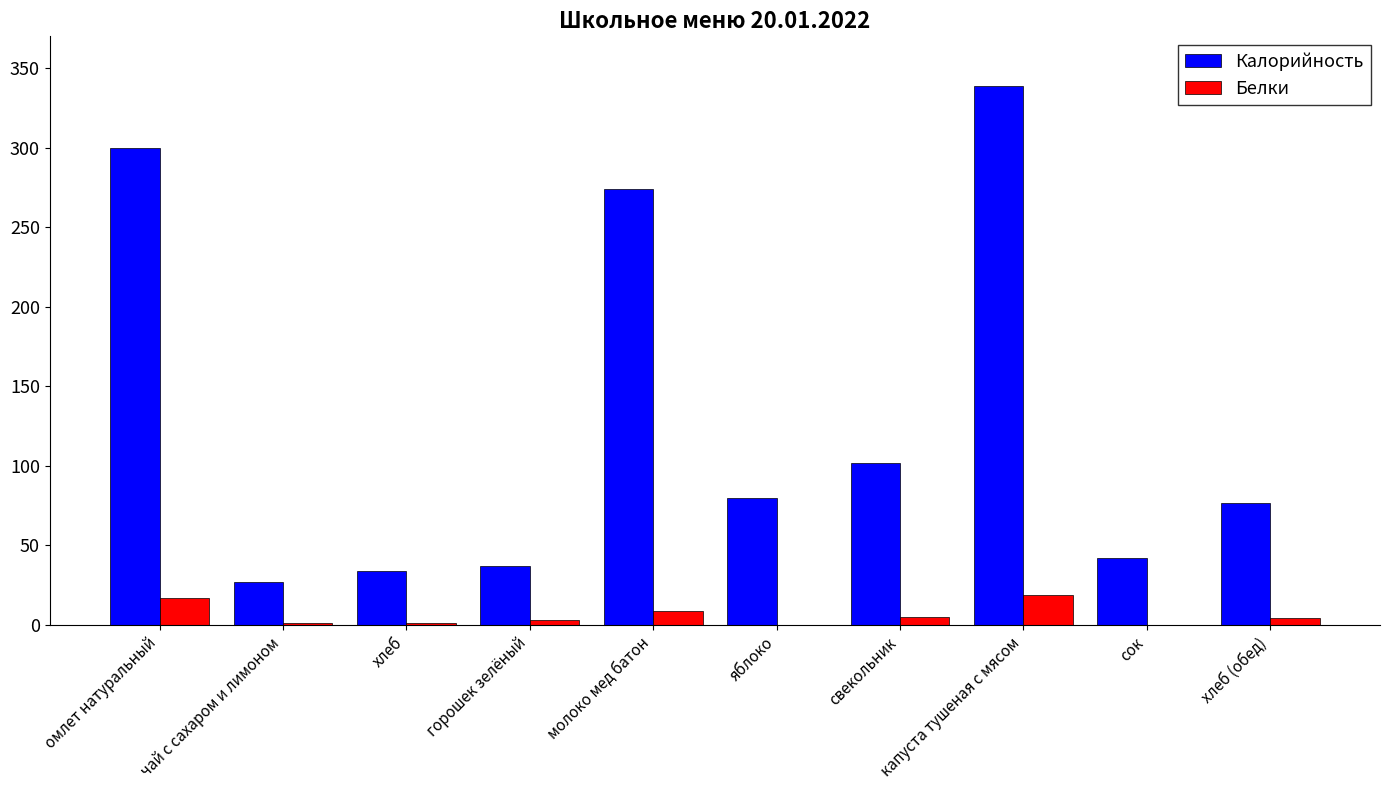

The Калорийность series shows 609.7 at капуста тушеная с мясом. True or false?

False